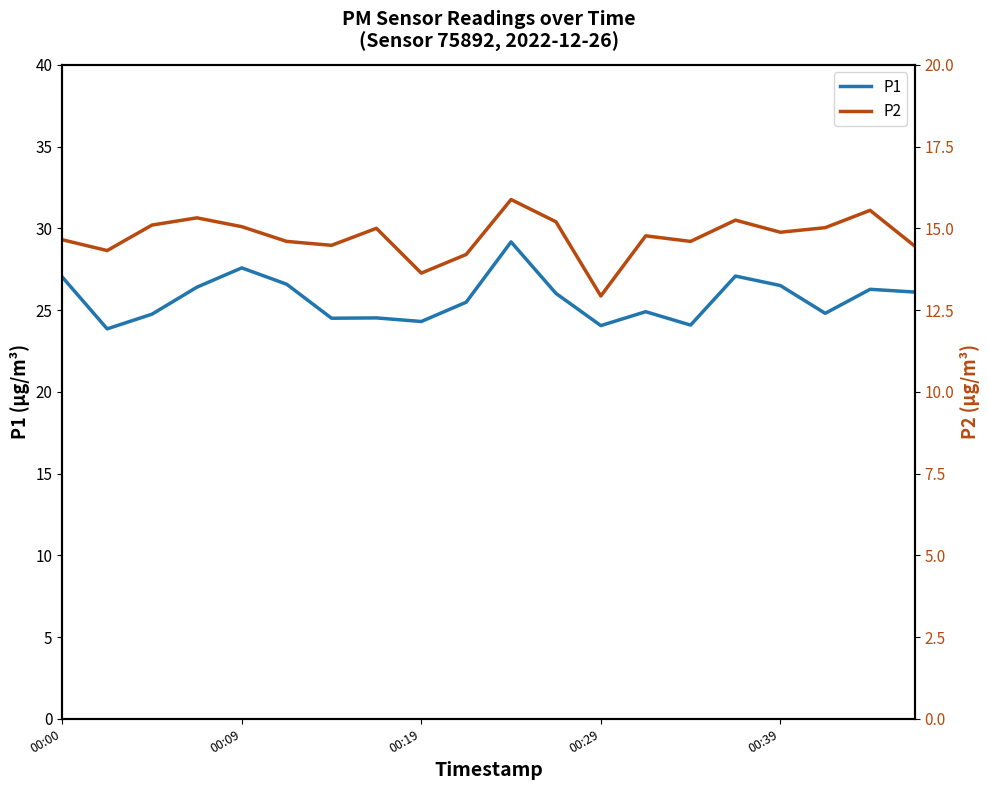

True or false: P2 and P1 intersect in this chart.

False